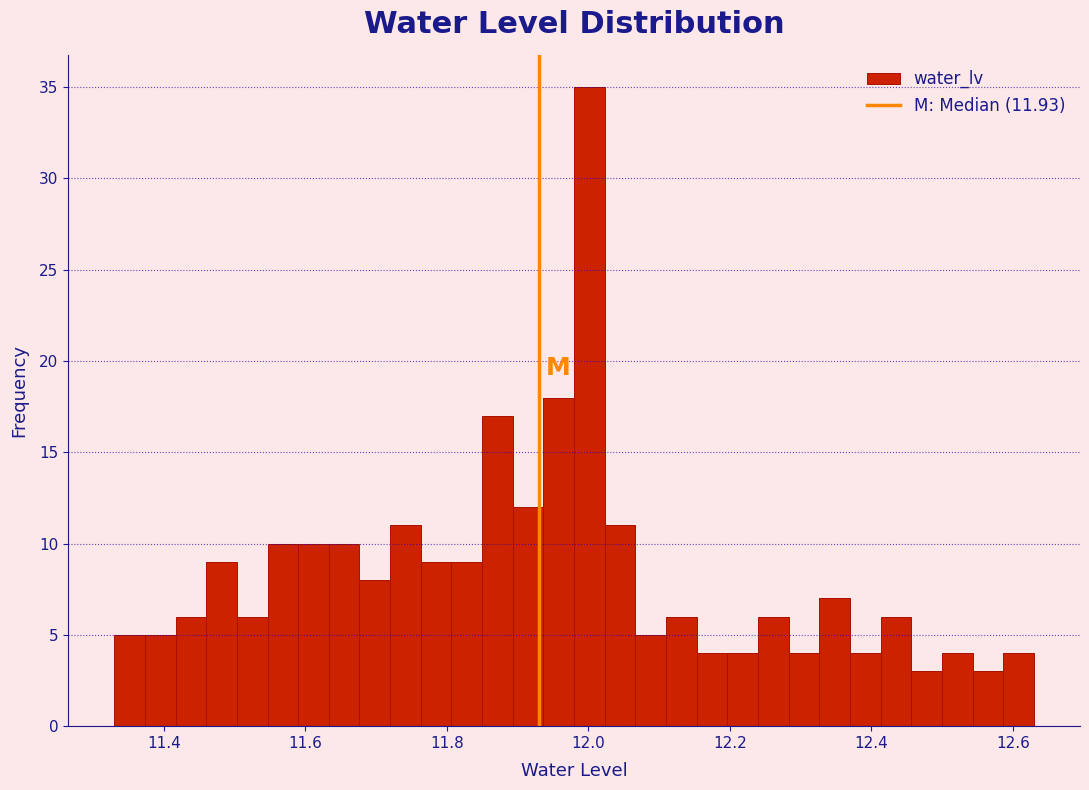

Read against the x-axis, roughly where is the centre of the tallest bar?

12.00